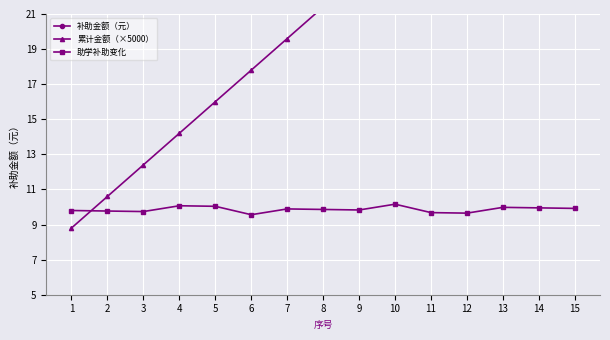

Between 11 and 7, which is larger?

11